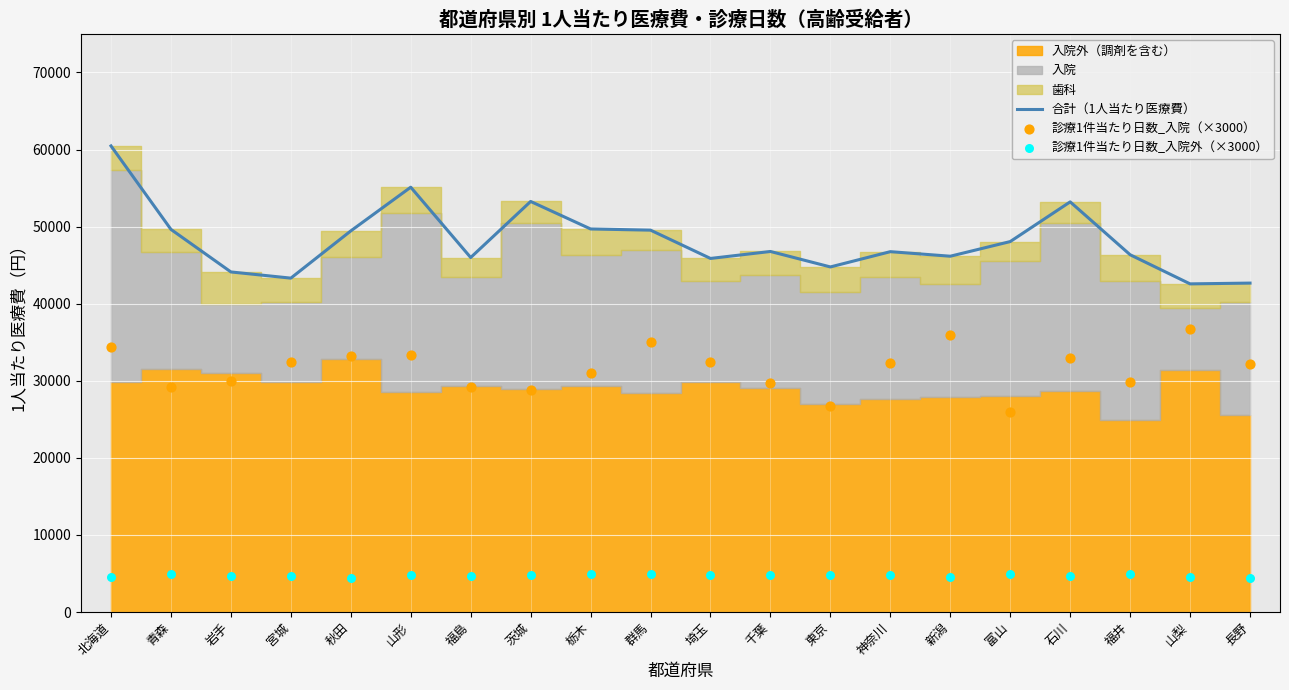

Is the value of 合計（1人当たり医療費） at 山梨 greater than the value of 診療1件当たり日数_入院外（×3000） at 栃木?

Yes